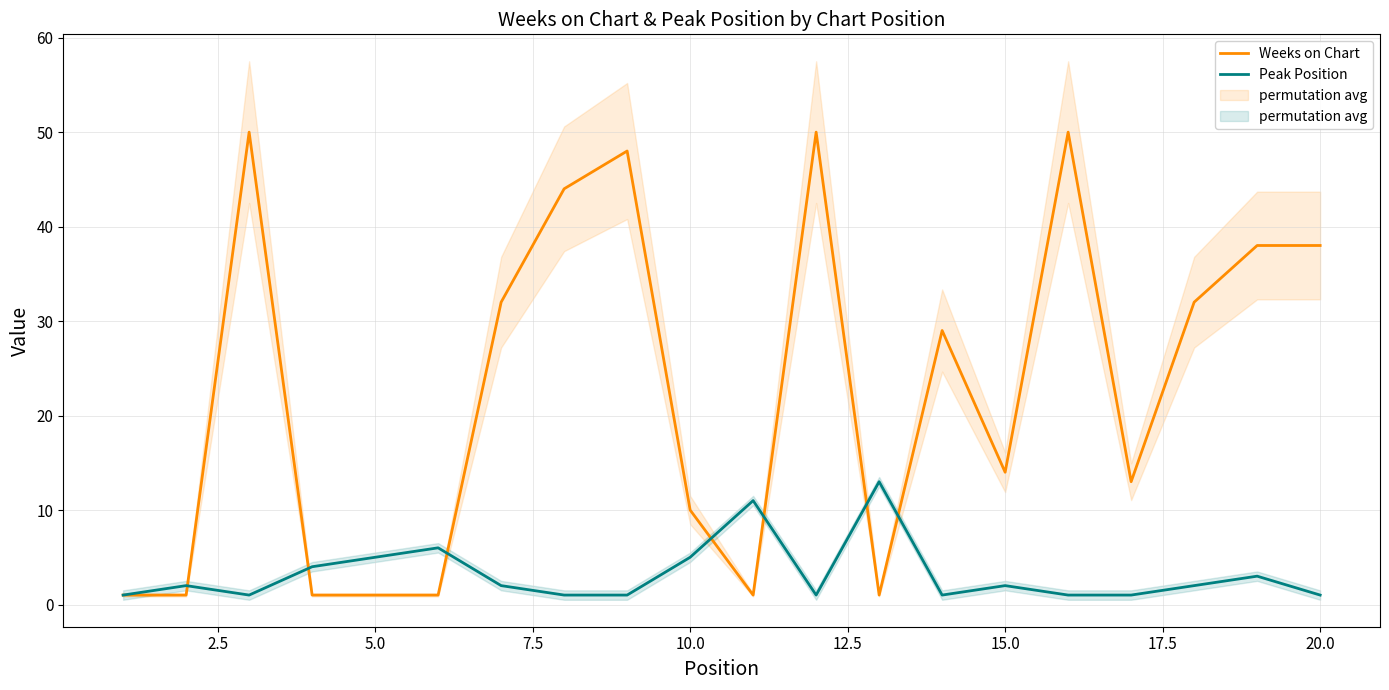

What is the highest value of the Weeks on Chart series?

50